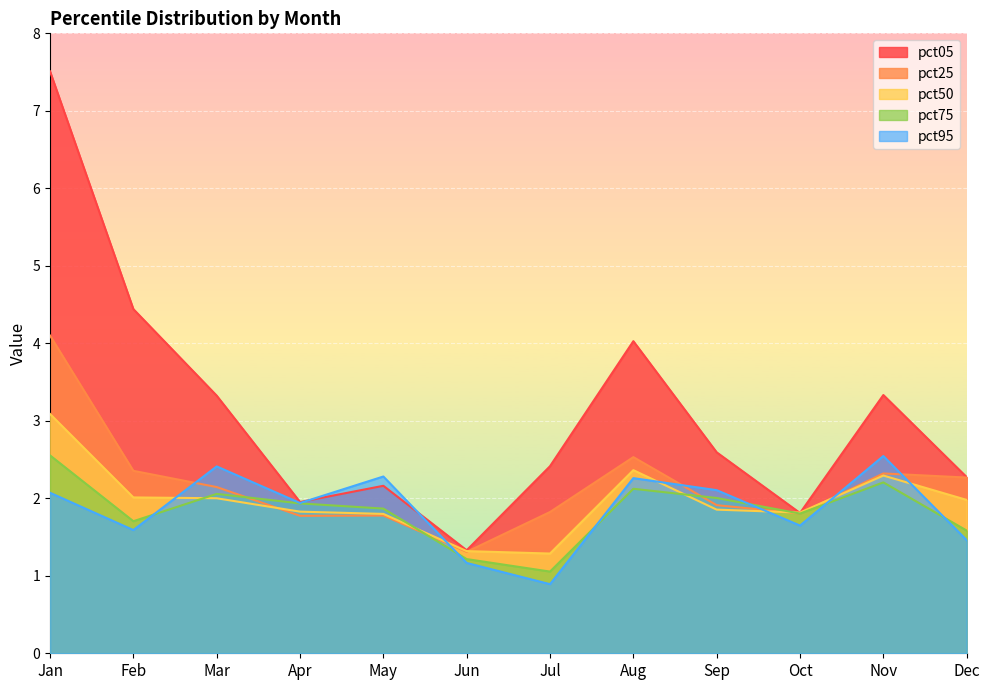

Which series has the widest spread of values?

pct05